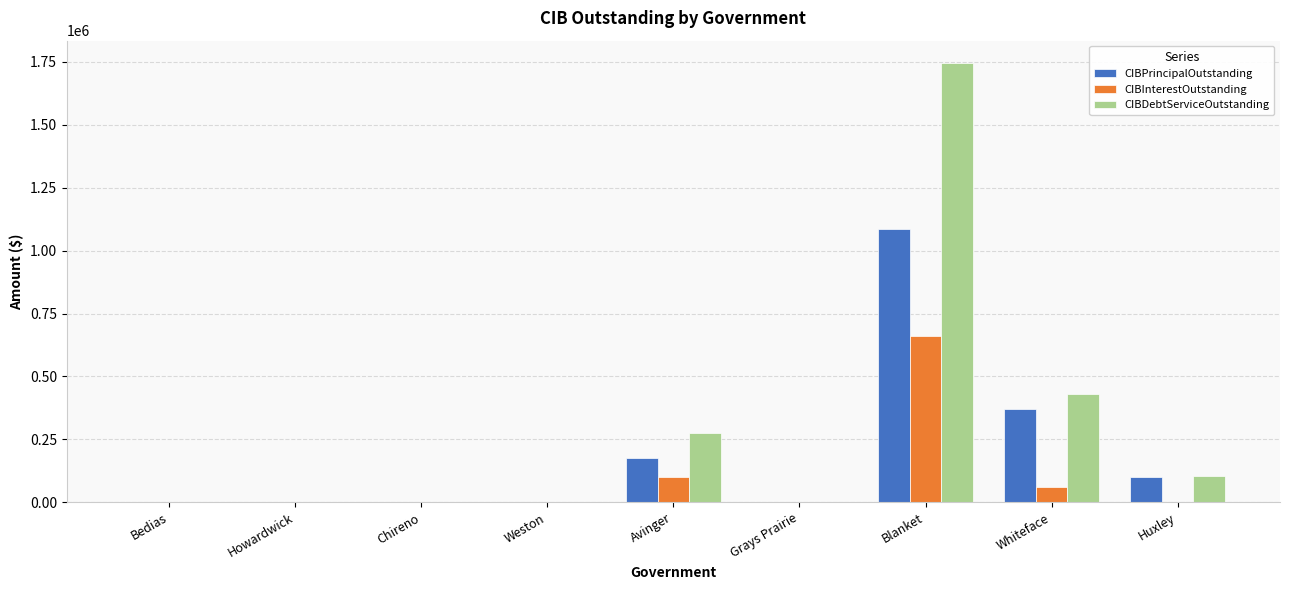

At which label does CIBInterestOutstanding reach its peak?

Blanket